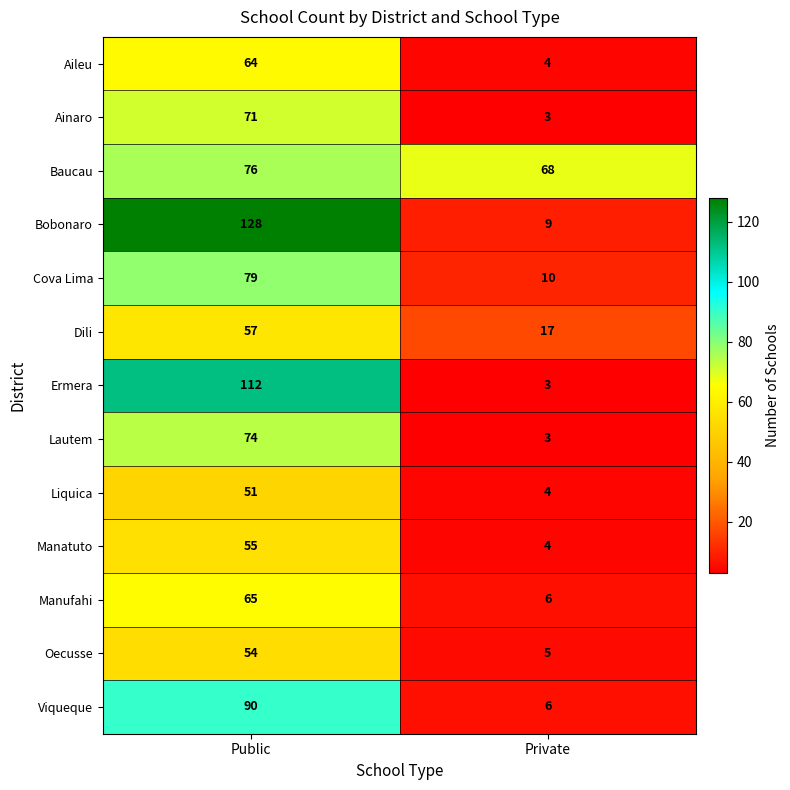

List the series in order of their peak value, lowest first.

Liquica, Oecusse, Manatuto, Dili, Aileu, Manufahi, Ainaro, Lautem, Baucau, Cova Lima, Viqueque, Ermera, Bobonaro